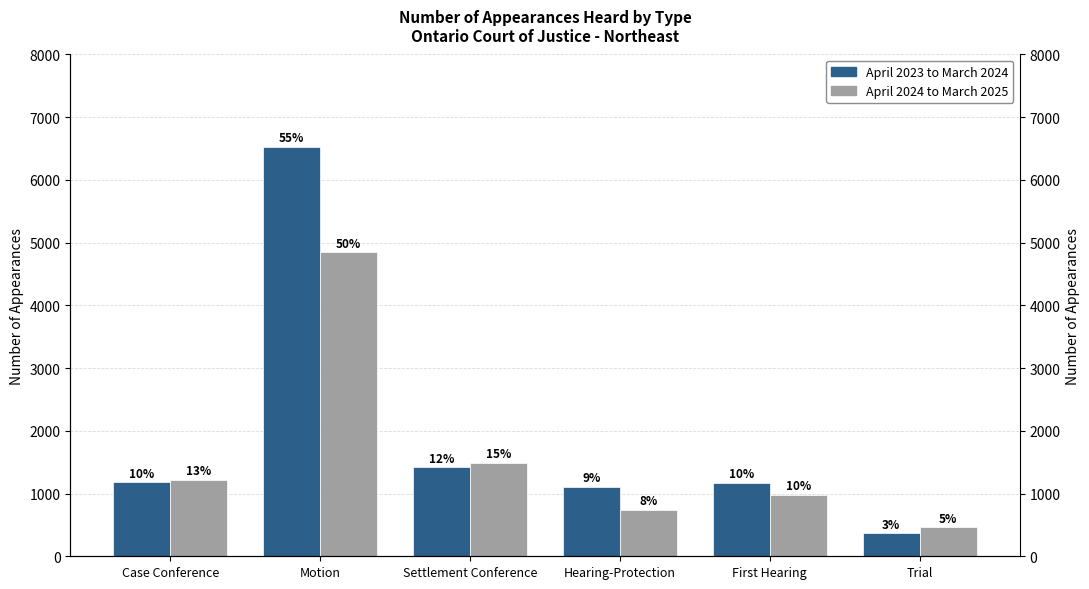

Reading left to right, what are all the values shown in this chart?

April 2023 to March 2024: 1182	6526	1420	1110	1173	366
April 2024 to March 2025: 1224	4849	1494	740	982	465